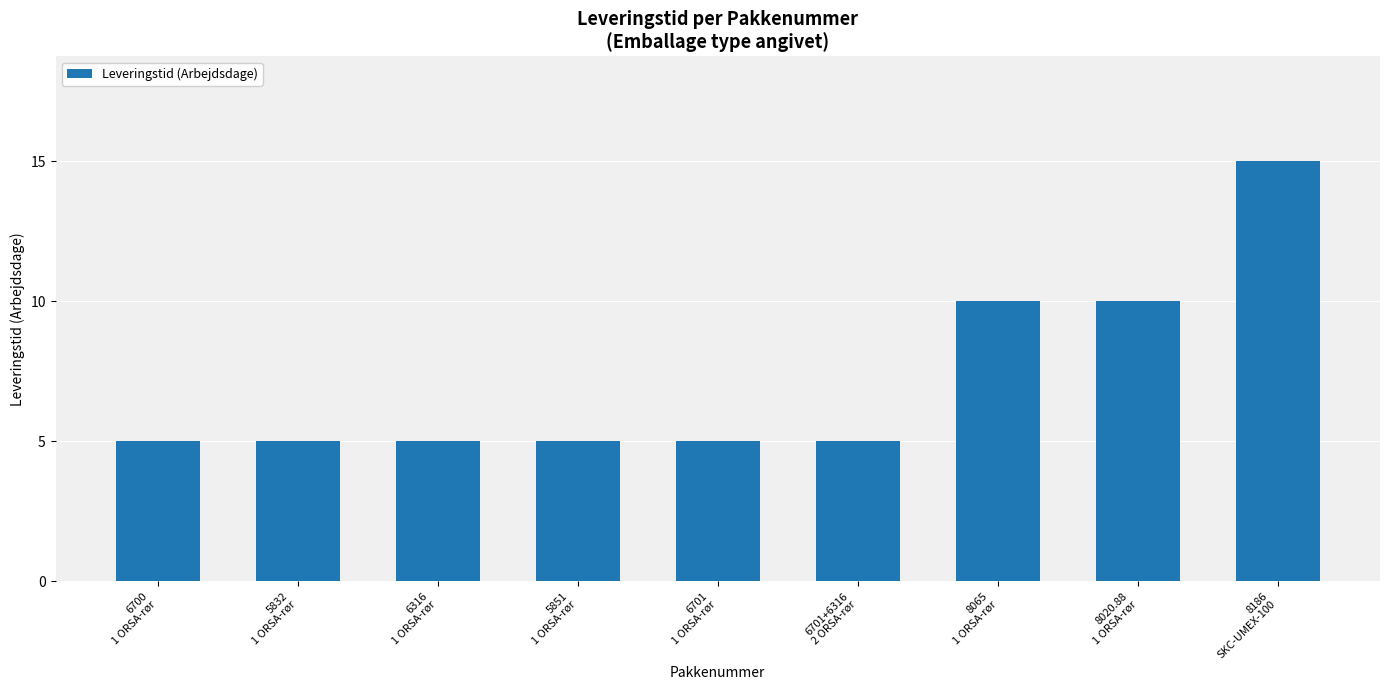

What is the average value?

7